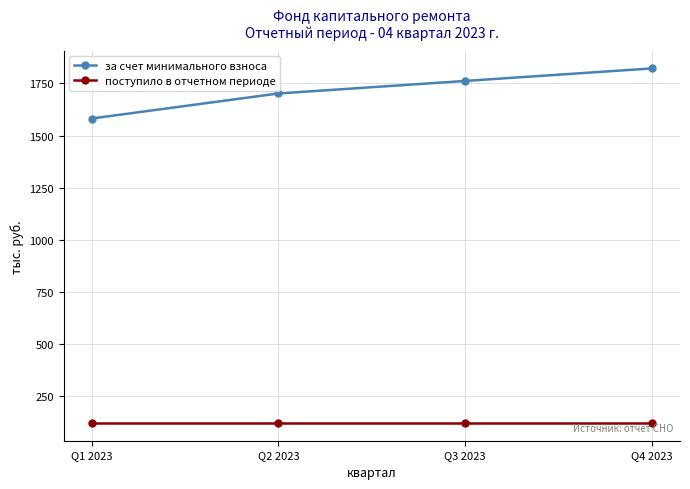

What is the difference between the maximum and minimum values in the за счет минимального взноса series?

240.4